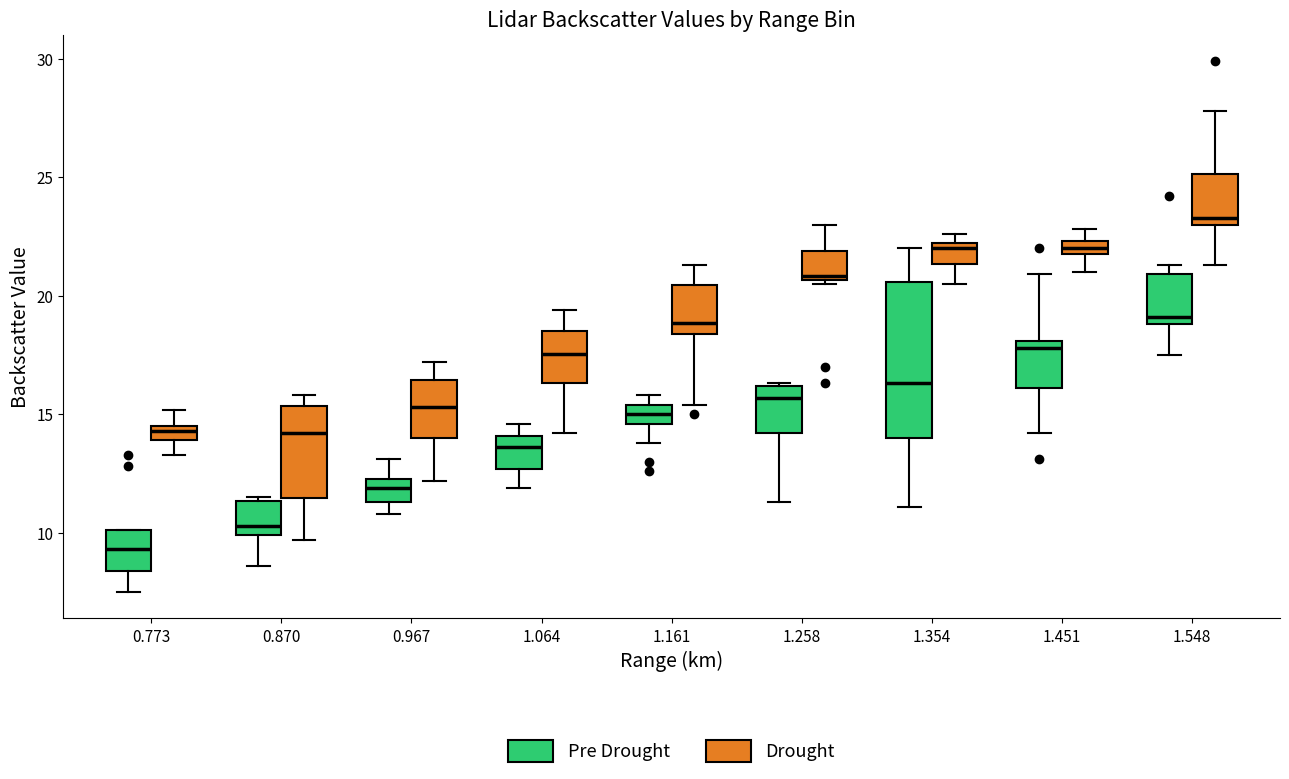

Which box's median line is the lowest?

0.773 (Pre Drought)